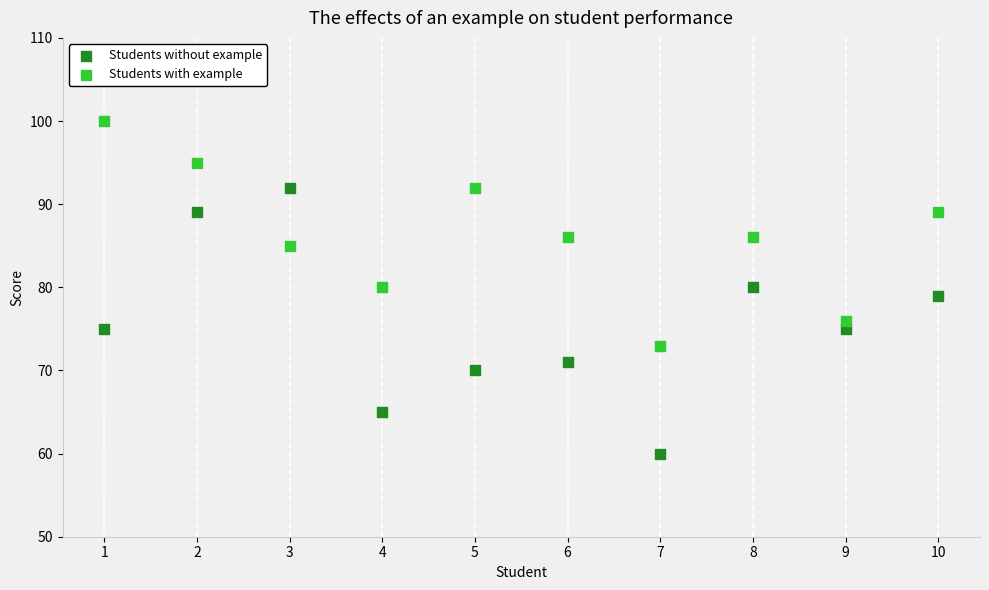

Which series has the largest Y range (max minus min)?

Students without example